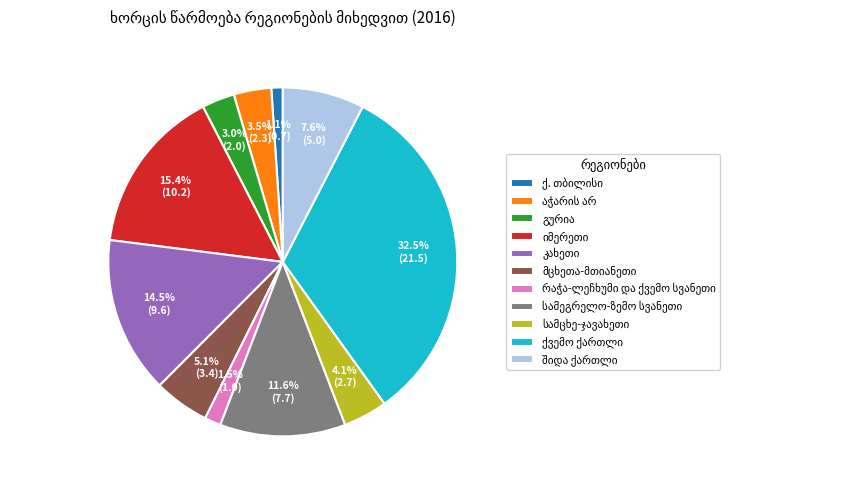

Is there a majority slice in this chart?

No